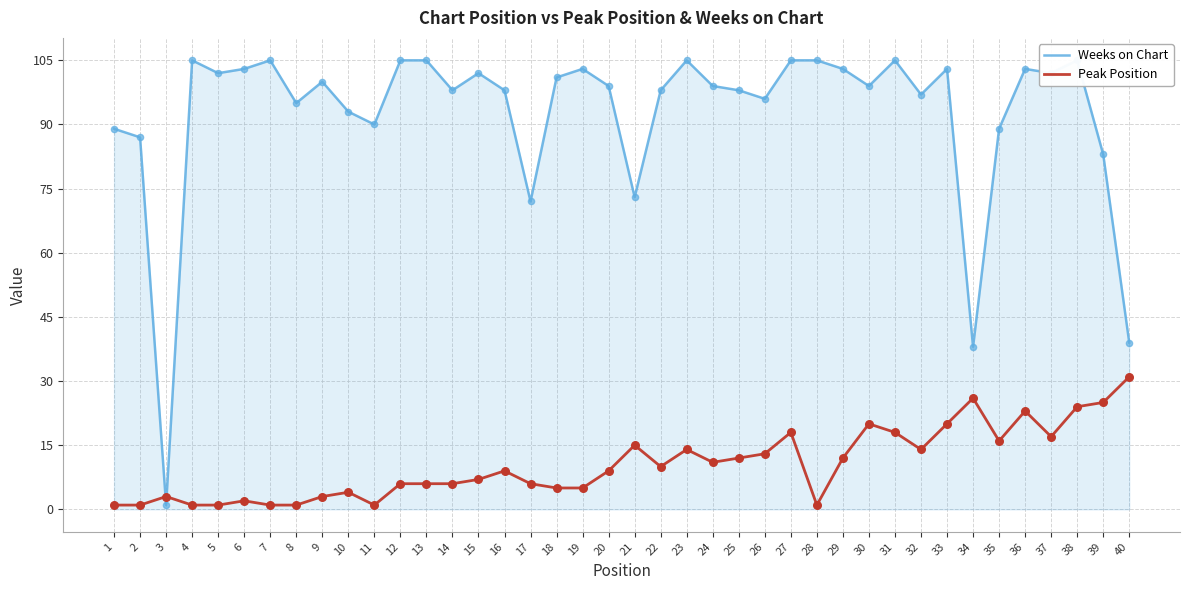

What are all the series names shown in the legend?

Weeks on Chart, Peak Position